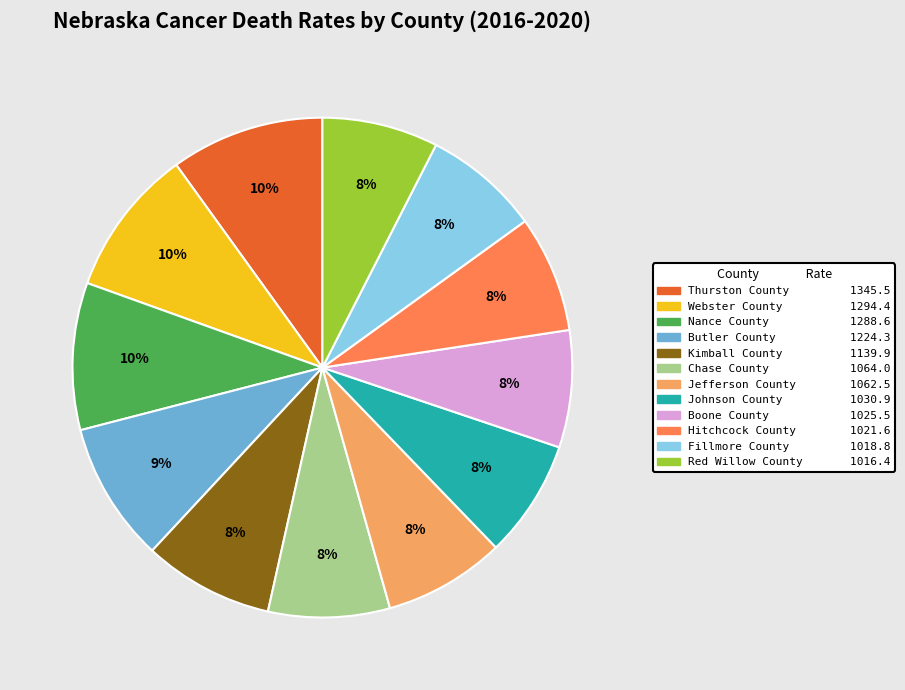

Does Red Willow County account for over 50% of the chart?

No